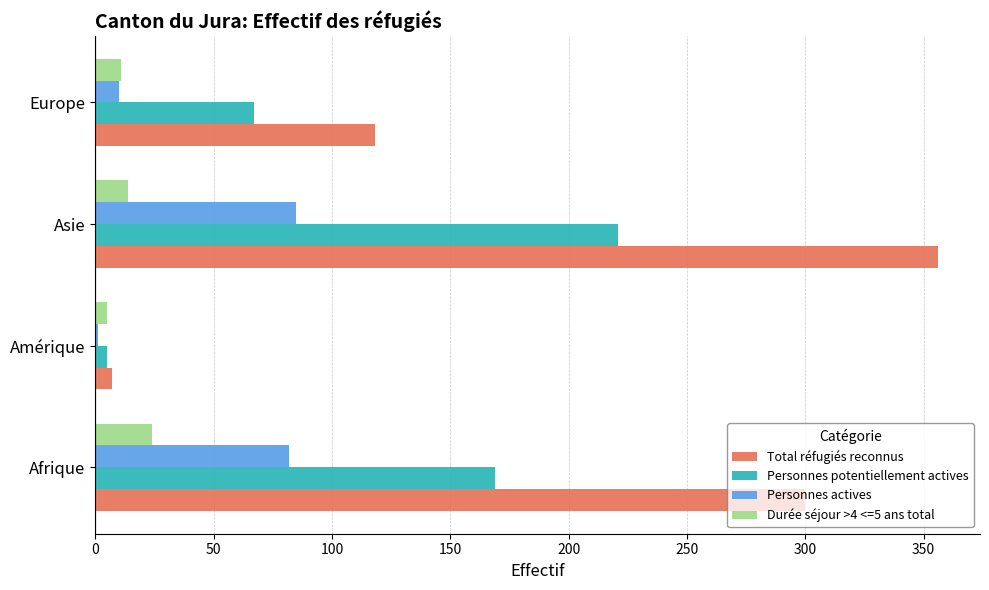

Where is Personnes potentiellement actives nearest to the value 113?

Europe